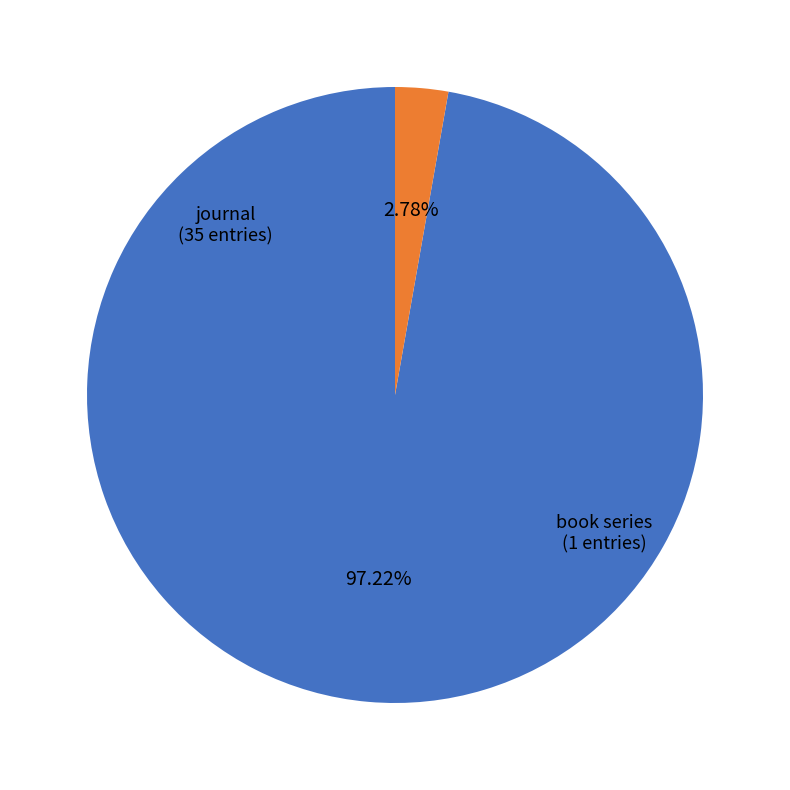

Is there a majority slice in this chart?

Yes